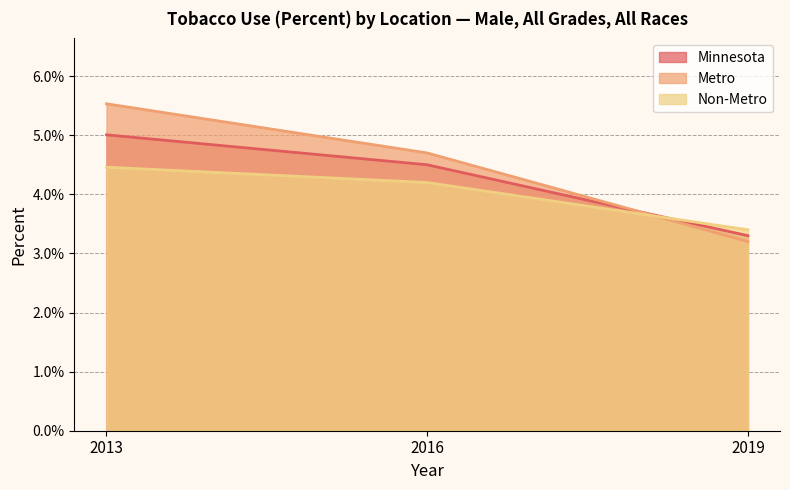

Rank the categories by Non-Metro value from lowest to highest.

2019, 2016, 2013